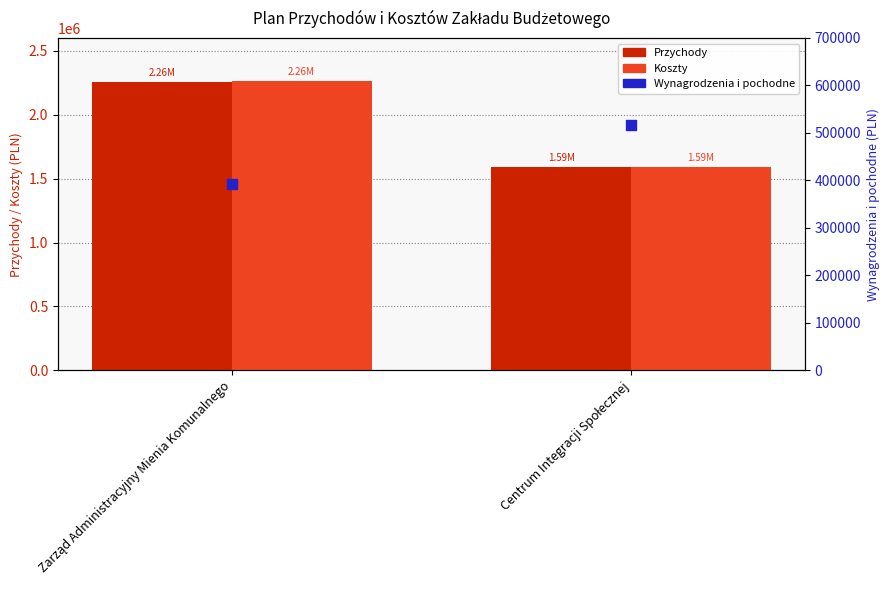

At how many categories does at least one series exceed 1058990?

2